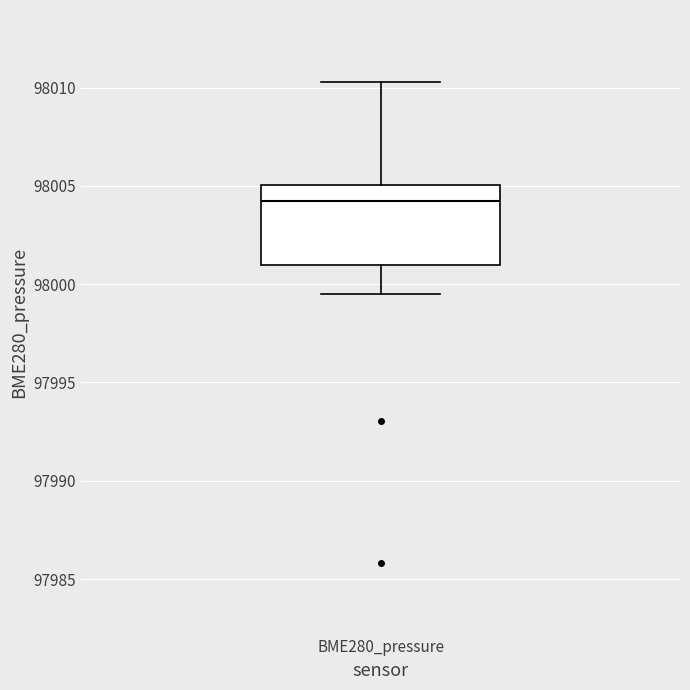

Transcribe this box plot: give where the median line is, the range the box spans, and where the two whiskers end, as read against the y-axis. The values are not printed on the chart, so give them approximately, as read against the axis.

median 98004.0, box 98001.0 to 98005.0, whiskers 97999.5 to 98010.5